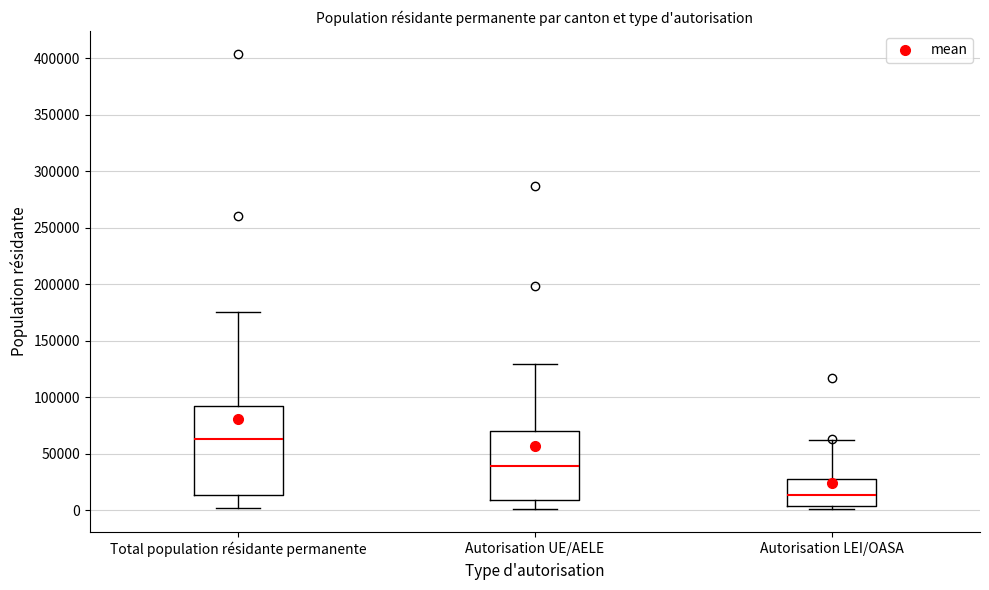

Where does the median line of the box for Autorisation LEI/OASA sit on the y-axis? The values are not printed on the chart, so give them approximately, as read against the axis.

15000